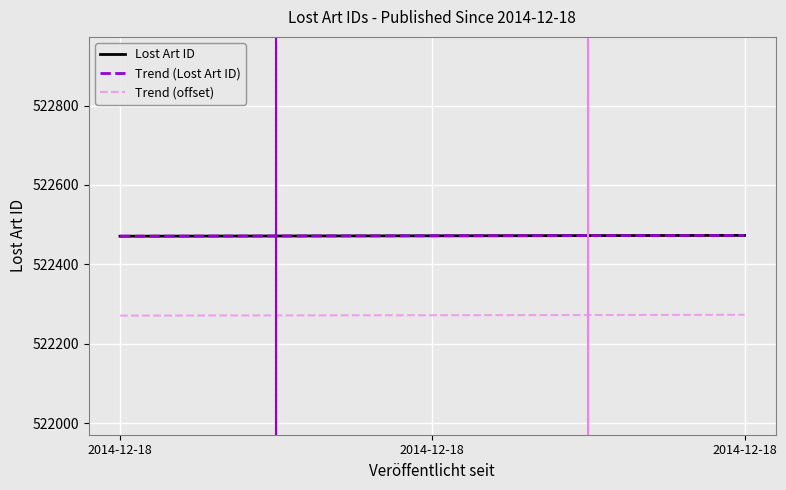

Does the chart display data point markers on the line(s)?

No